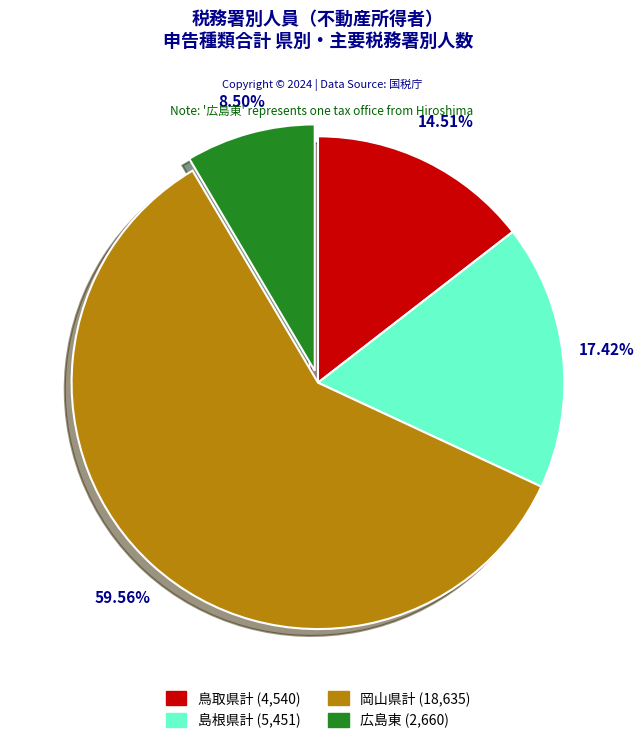

Is there a majority slice in this chart?

Yes